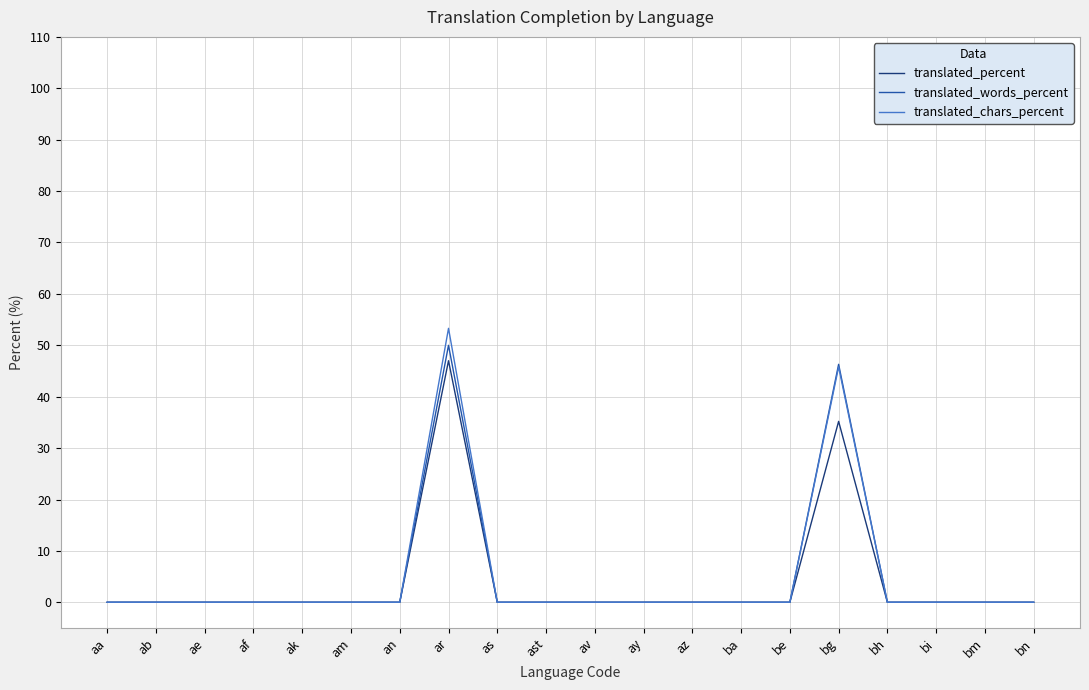

Which series has the largest range (max minus min)?

translated_chars_percent